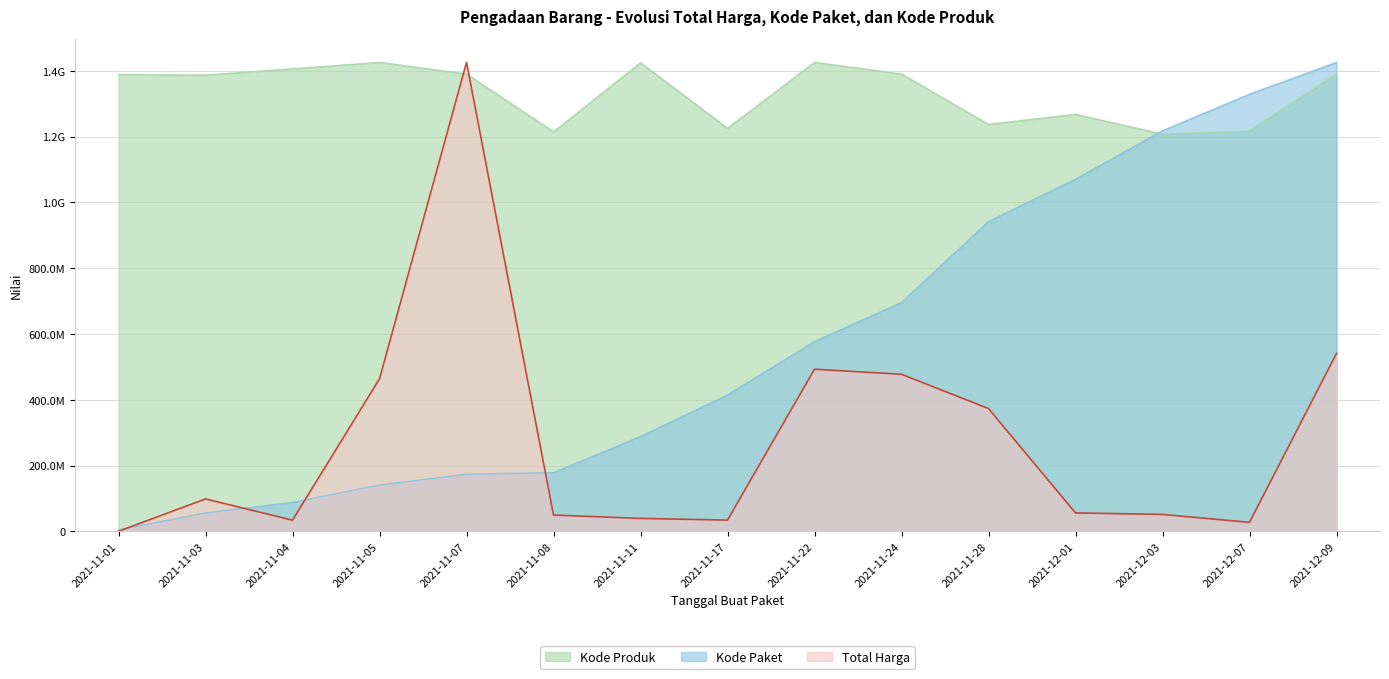

What is the label of the 8th point from the left?

2021-11-17